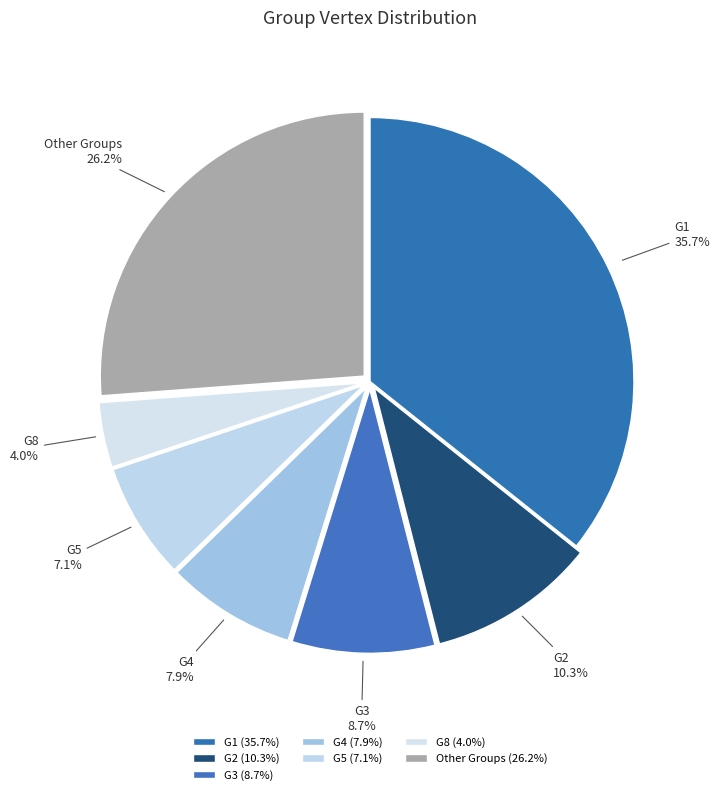

What is the largest slice in the pie chart?

G1